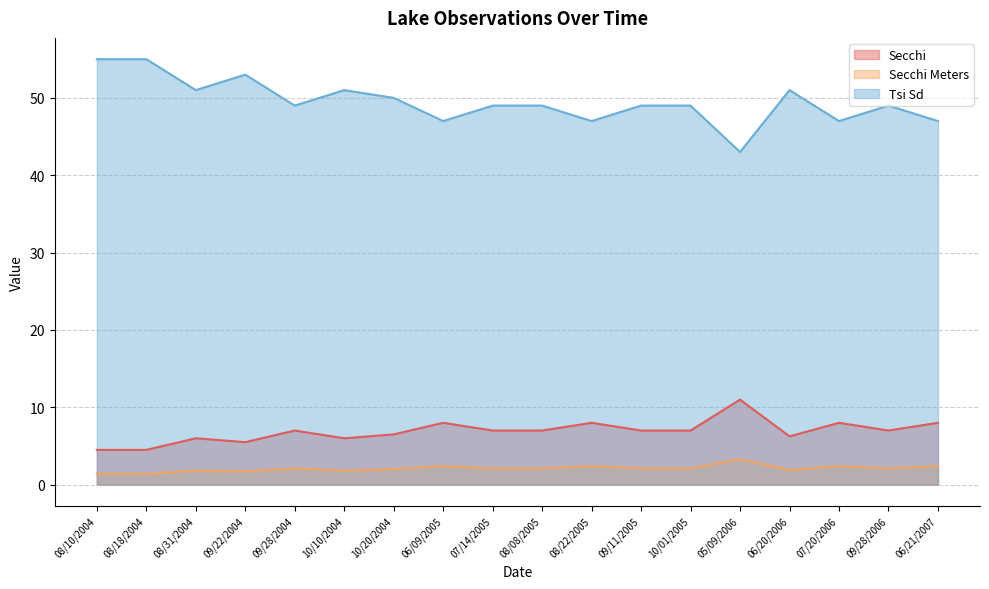

How many lines are shown in the chart?

3